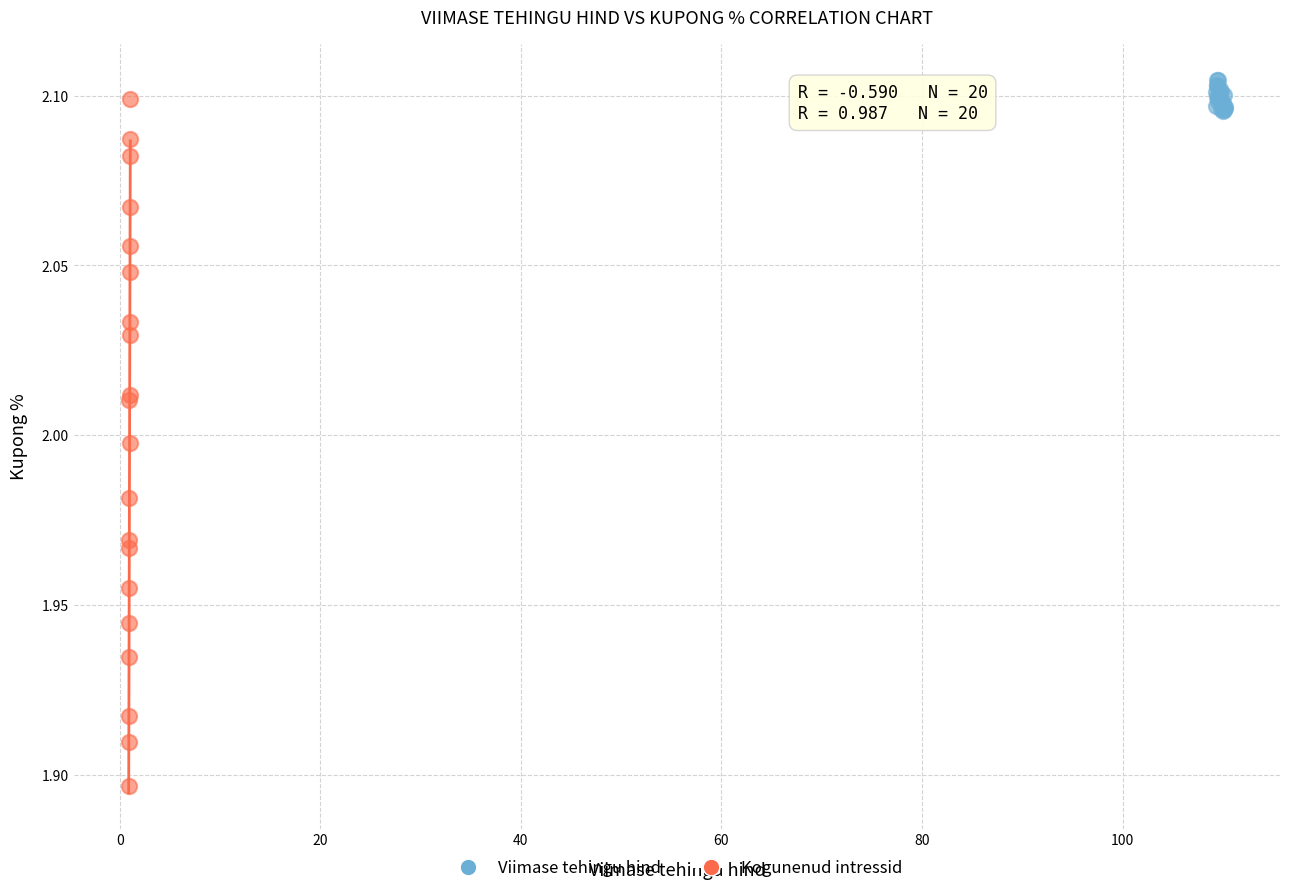

Which series contains the lowest Y value?

Kogunenud intressid